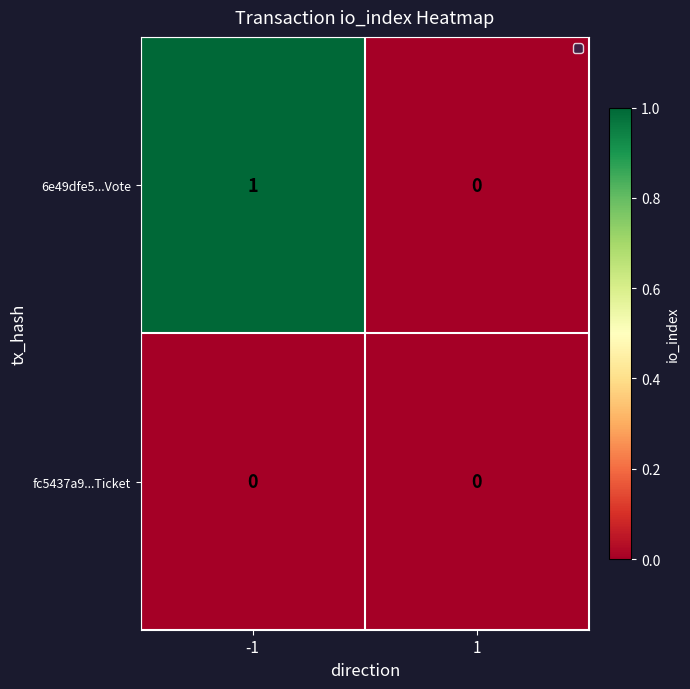

The fc5437a9...Ticket series shows 0 at -1. True or false?

True